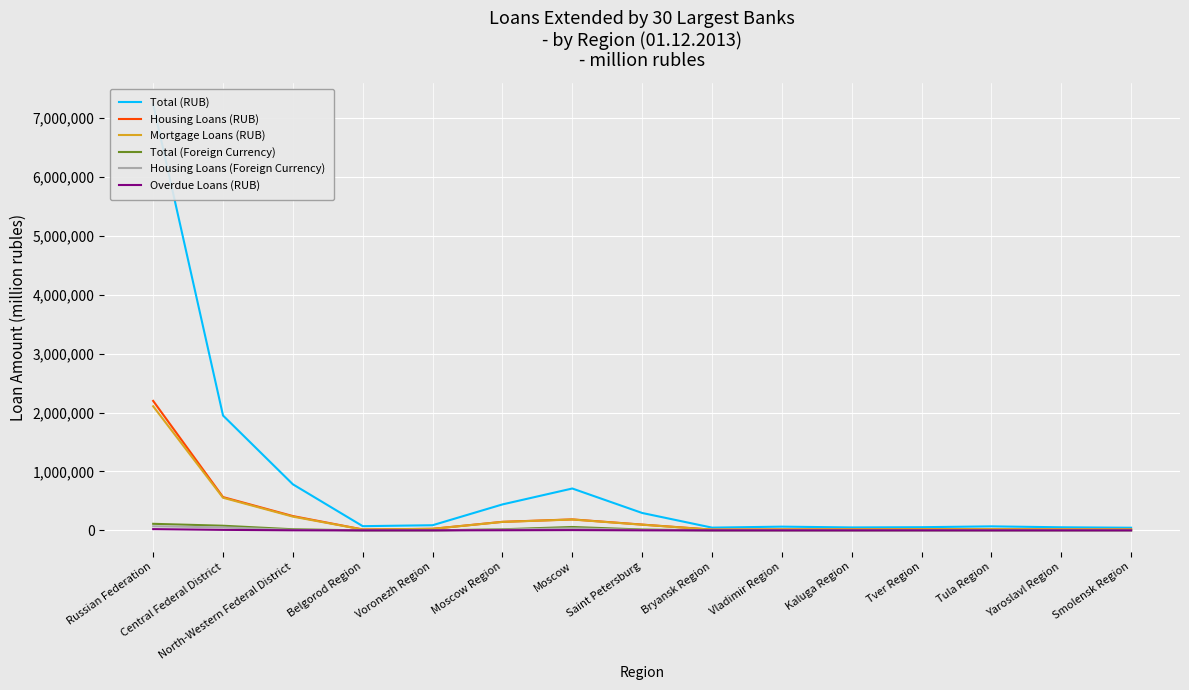

At which category is the sum across all series the highest?

Russian Federation